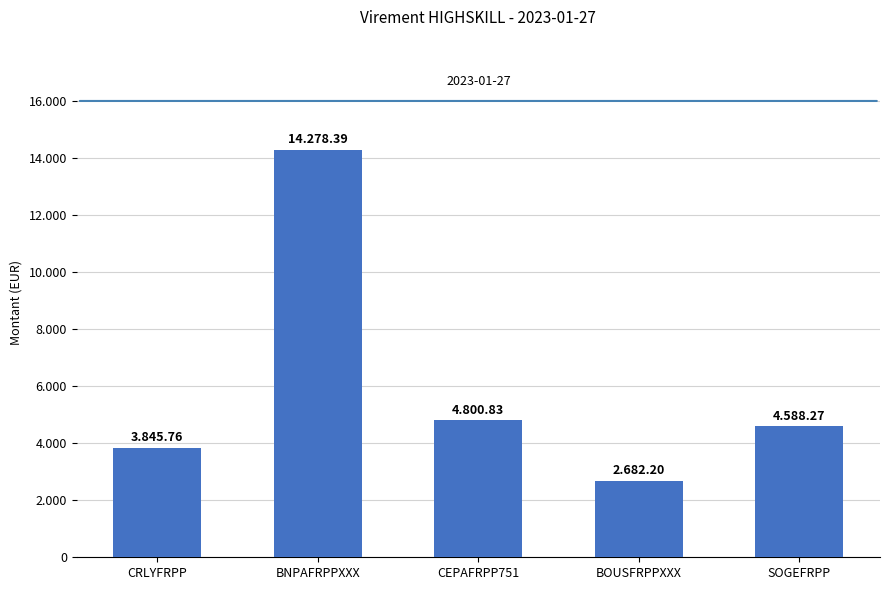

The chart shows a value of 4588.3 at SOGEFRPP. True or false?

True